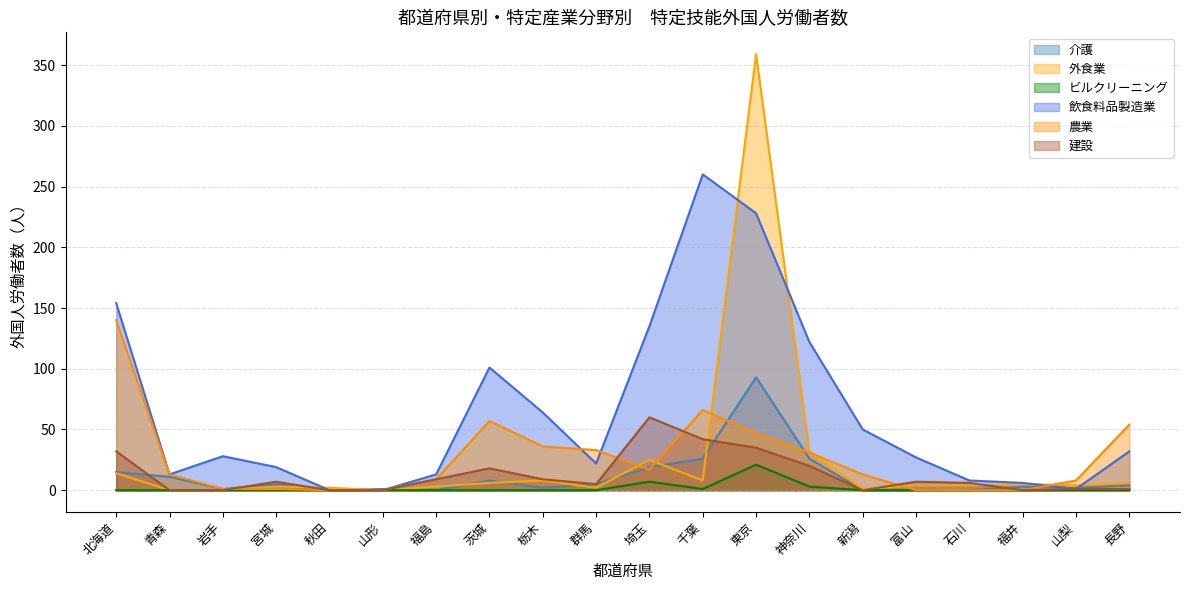

Is the value of 飲食料品製造業 at 宮城 greater than the value of 農業 at 秋田?

Yes